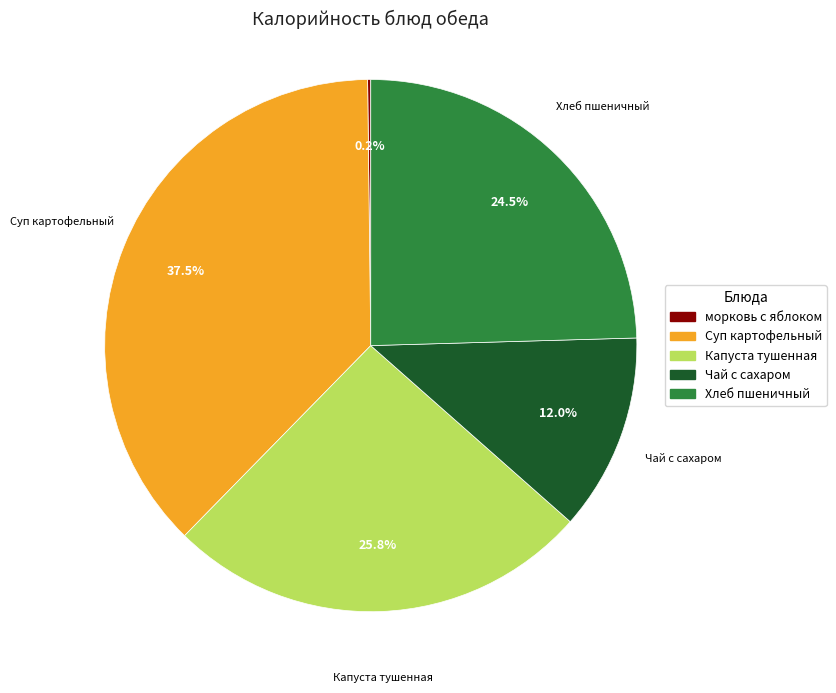

Does any single category account for the majority?

No